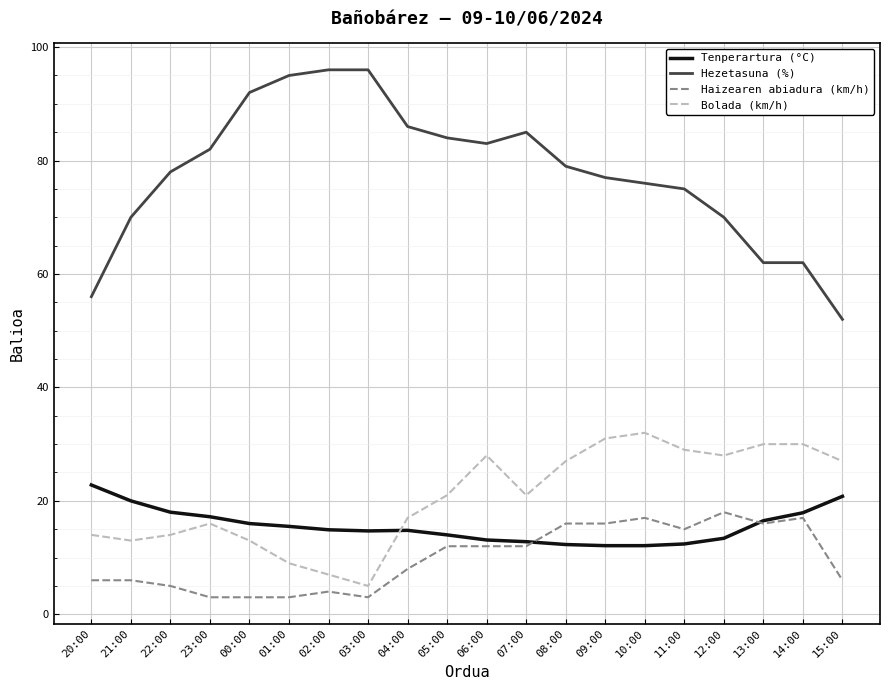

True or false: Tenperartura (°C) and Hezetasuna (%) cross at least once.

False